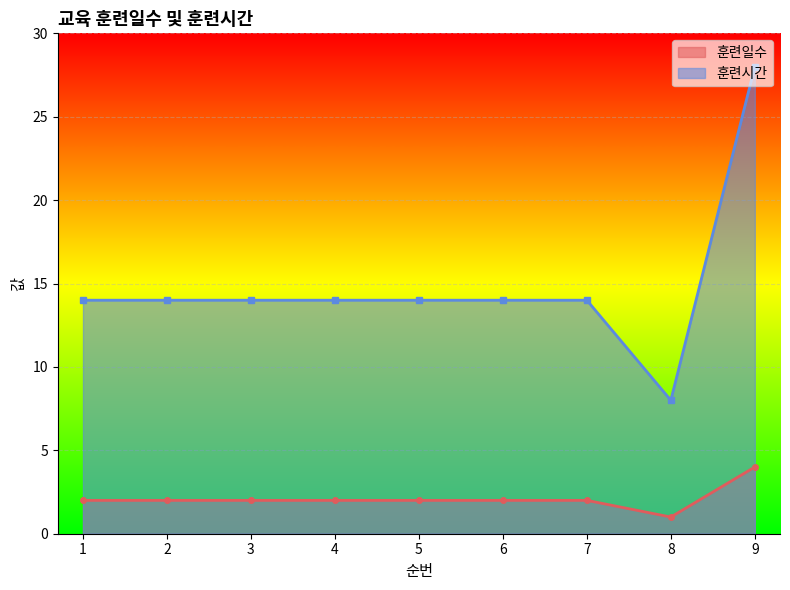

Where is 훈련일수 nearest to the value 2?

1